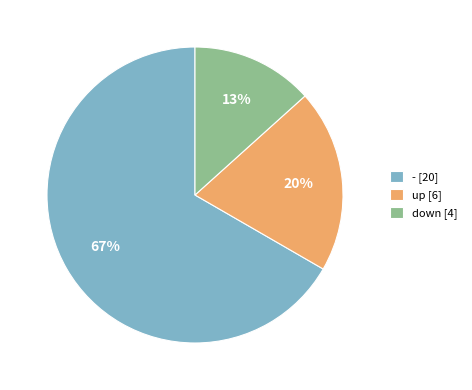

Between up [6] and down [4], which is larger?

up [6]